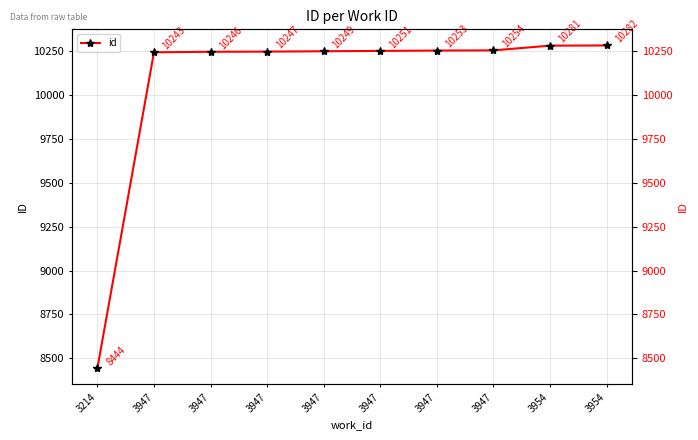

Rank the categories by value from lowest to highest.

3214, 3947, 3947, 3947, 3947, 3947, 3947, 3947, 3954, 3954